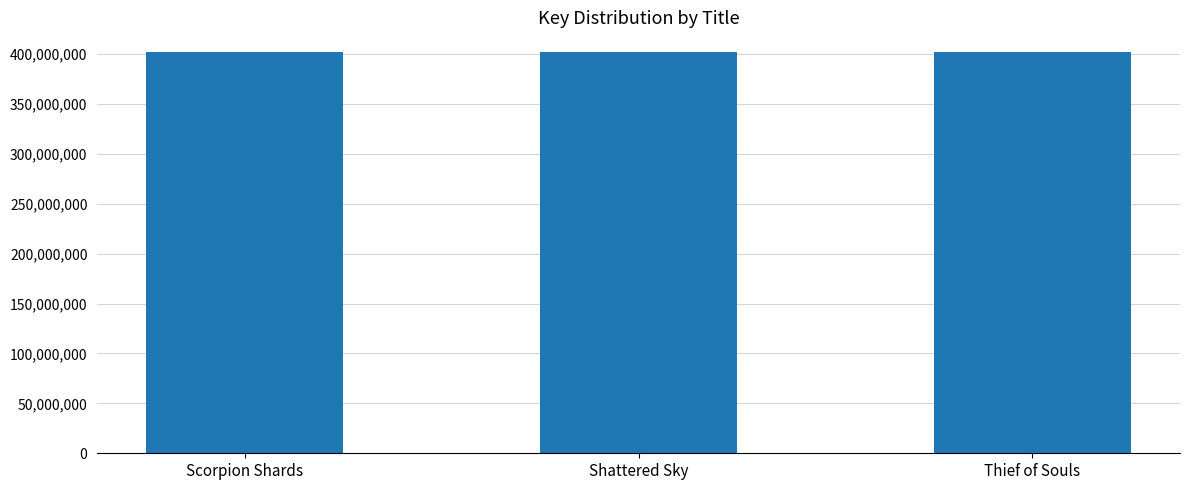

How many distinct data groups are displayed?

1